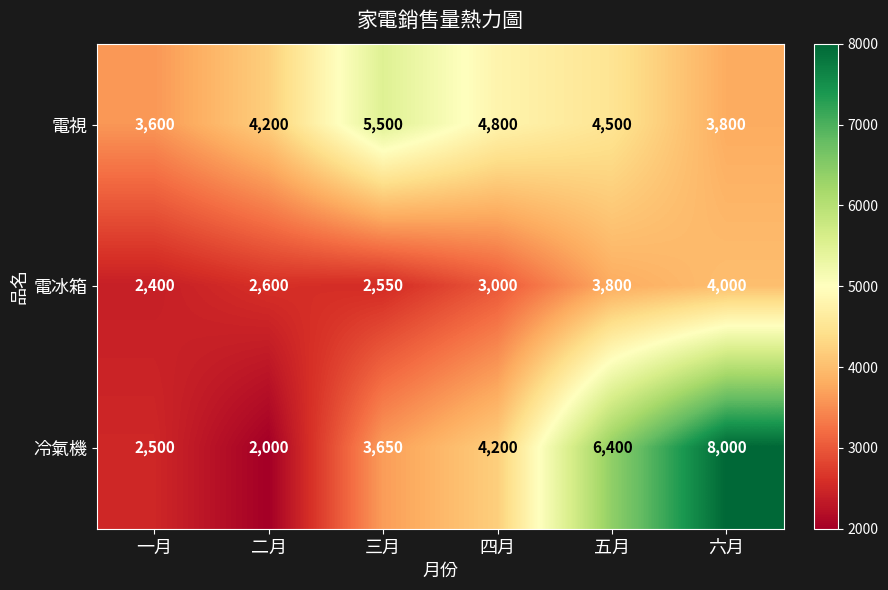

Rank the categories by 電冰箱 value from lowest to highest.

一月, 三月, 二月, 四月, 五月, 六月